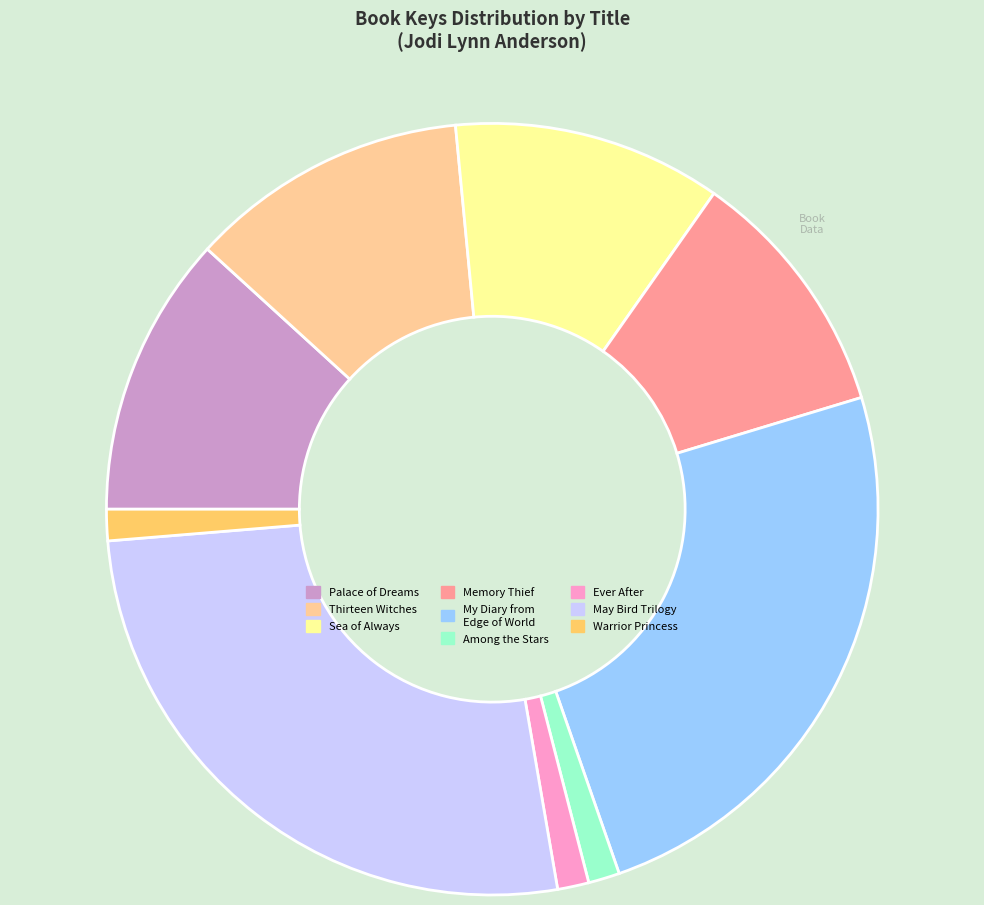

How many segments does this pie chart have?

9